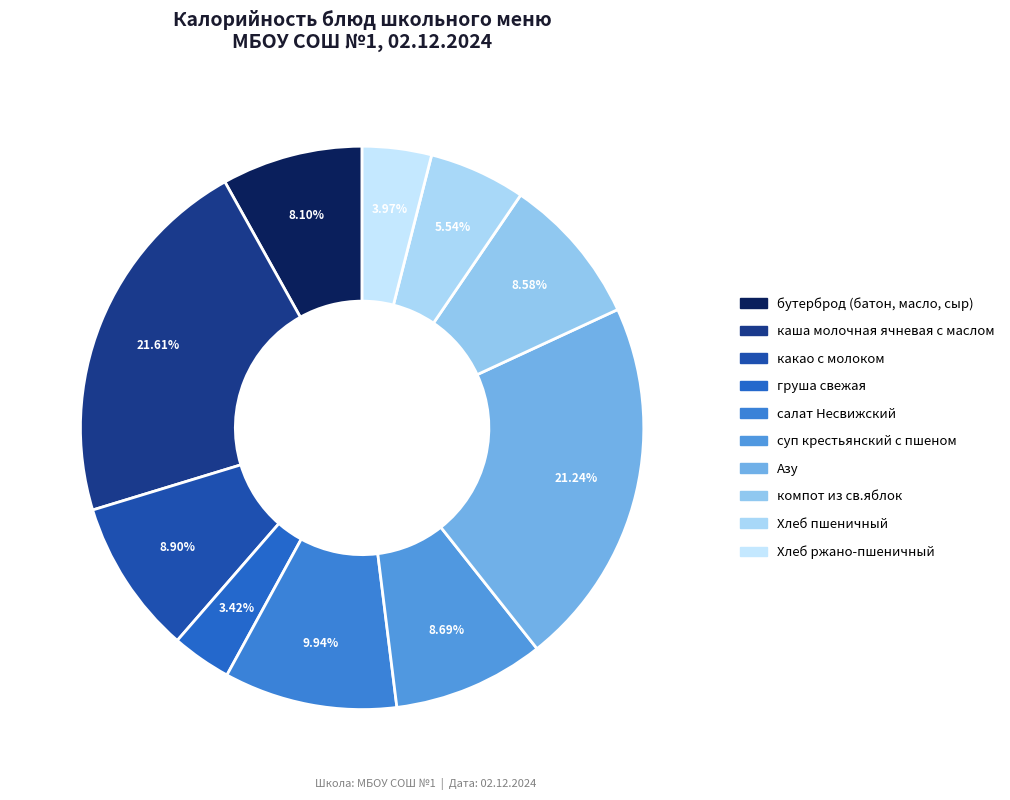

To the nearest percent, what is the combined percentage of какао с молоком and Хлеб пшеничный?

14%